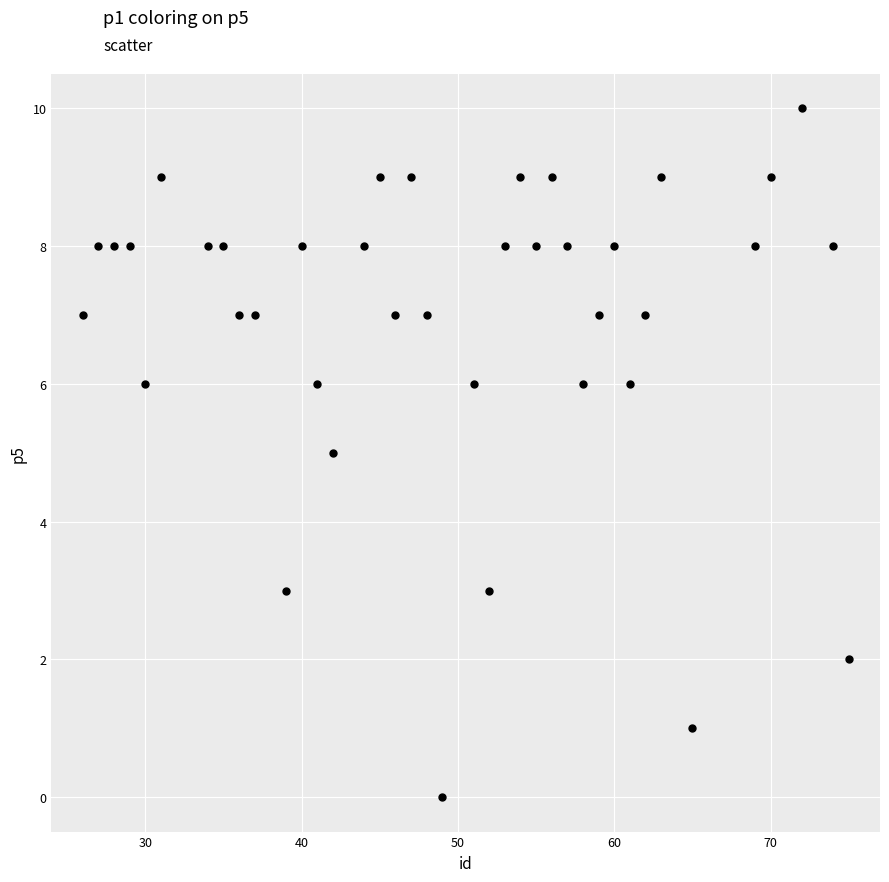

What is the range of Y values (max minus min)?

10